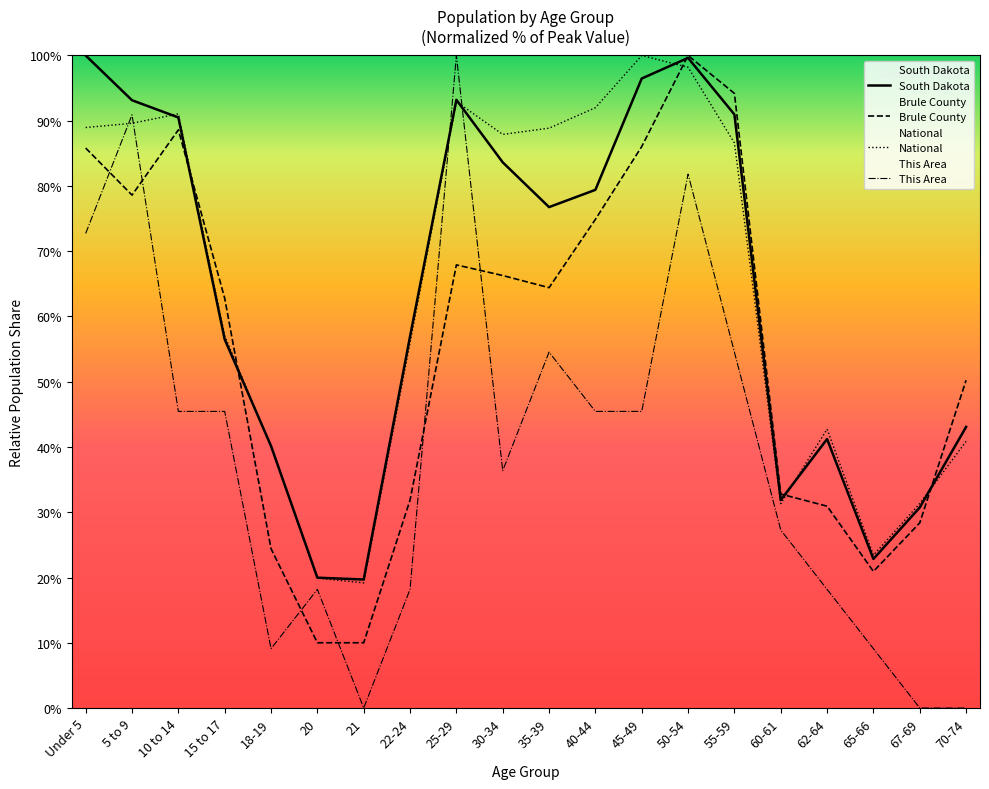

Is this an area chart (filled region under the line)?

No